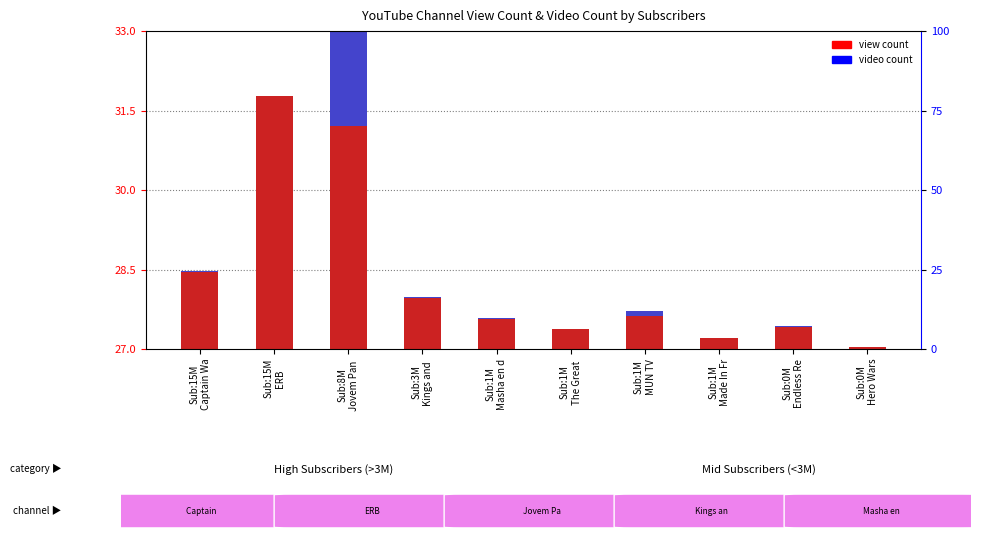

Does the chart contain any negative values?

No